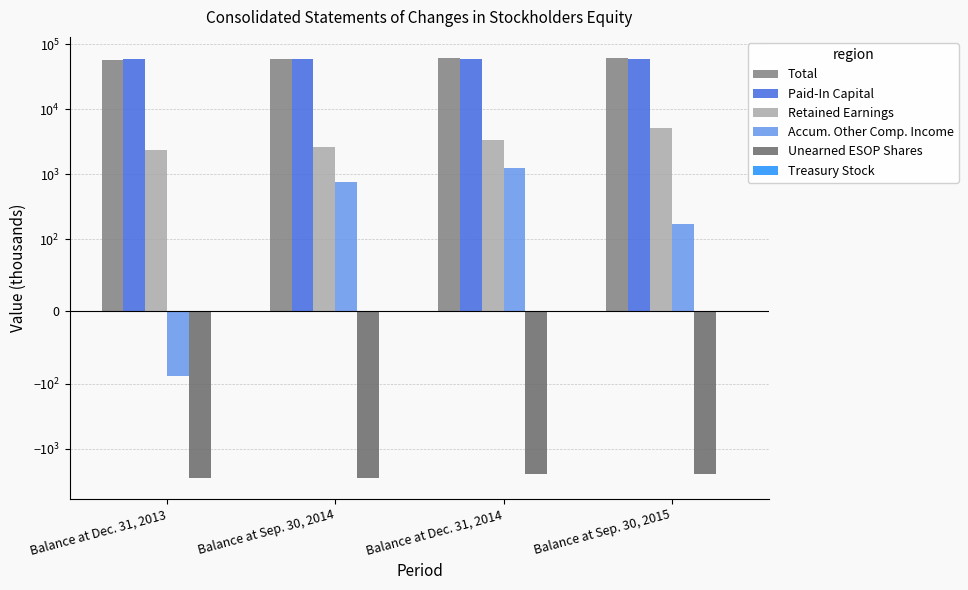

Reading left to right, what are all the values shown in this chart?

Total: Balance at Dec. 31, 2013=58234	Balance at Sep. 30, 2014=59433	Balance at Dec. 31, 2014=60871	Balance at Sep. 30, 2015=61761
Paid-In Capital: Balance at Dec. 31, 2013=58757	Balance at Sep. 30, 2014=58776	Balance at Dec. 31, 2014=58698	Balance at Sep. 30, 2015=58797
Retained Earnings: Balance at Dec. 31, 2013=2322	Balance at Sep. 30, 2014=2663	Balance at Dec. 31, 2014=3323	Balance at Sep. 30, 2015=5202
Accum. Other Comp. Income: Balance at Dec. 31, 2013=-90	Balance at Sep. 30, 2014=749	Balance at Dec. 31, 2014=1261	Balance at Sep. 30, 2015=173
Unearned ESOP Shares: Balance at Dec. 31, 2013=-2824	Balance at Sep. 30, 2014=-2824	Balance at Dec. 31, 2014=-2480	Balance at Sep. 30, 2015=-2480
Treasury Stock: Balance at Dec. 31, 2013=-1	Balance at Sep. 30, 2014=-1	Balance at Dec. 31, 2014=-1	Balance at Sep. 30, 2015=-1